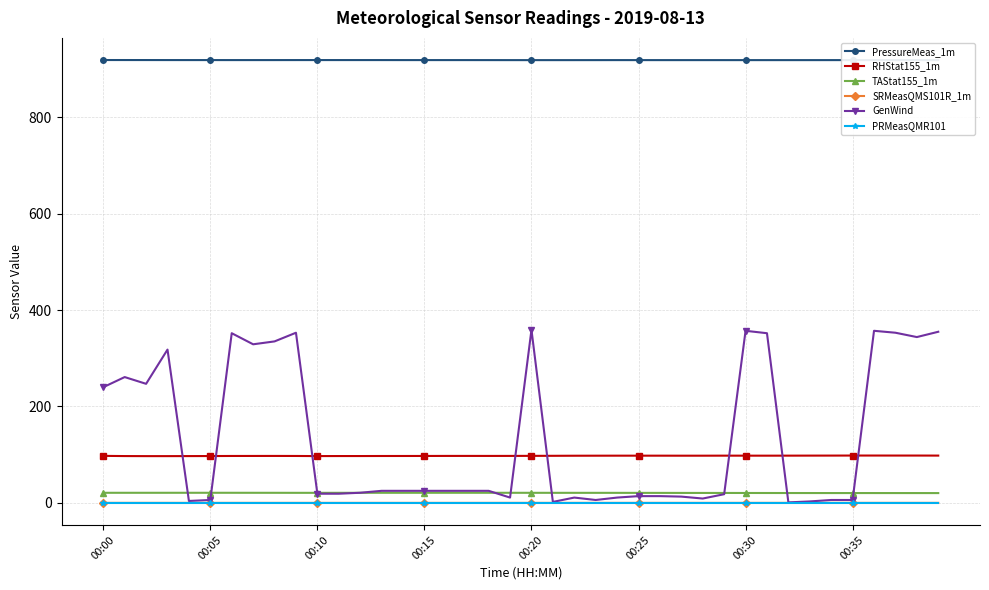

True or false: GenWind has more than 1 interior local peaks.

True